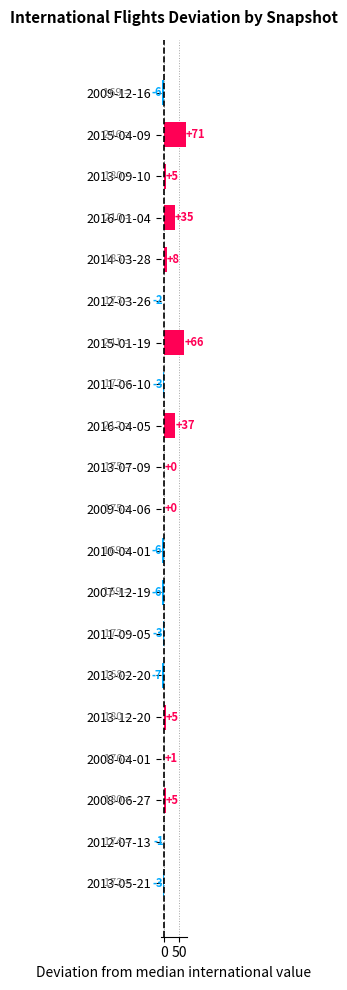

Is it true that the value at 2008-04-01 is 1?

True